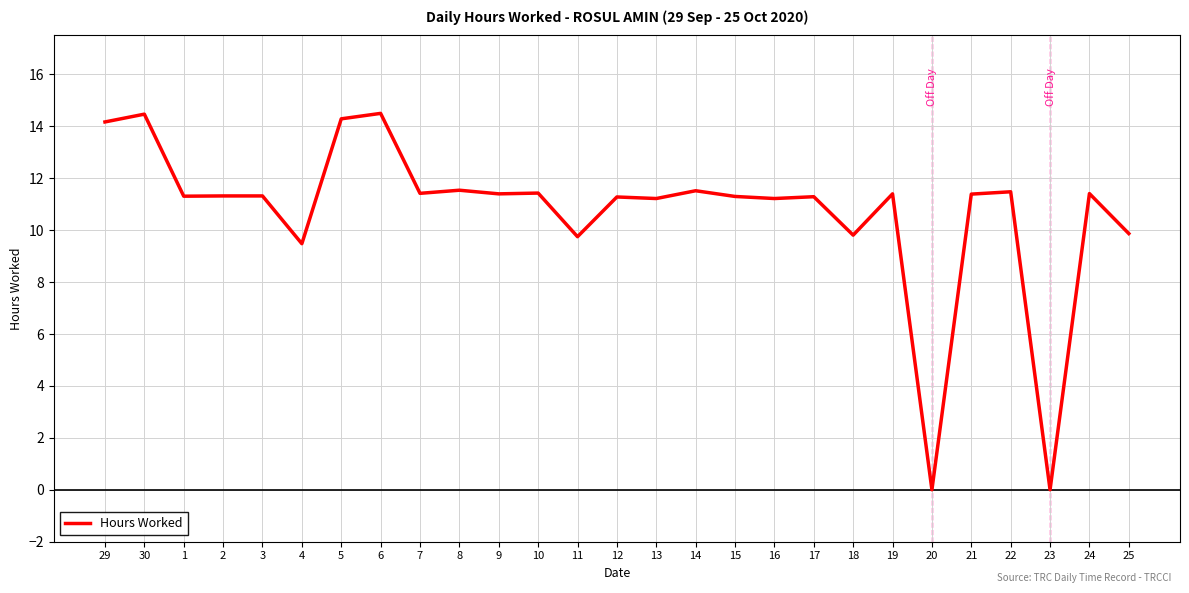

How many series are shown in this chart?

1